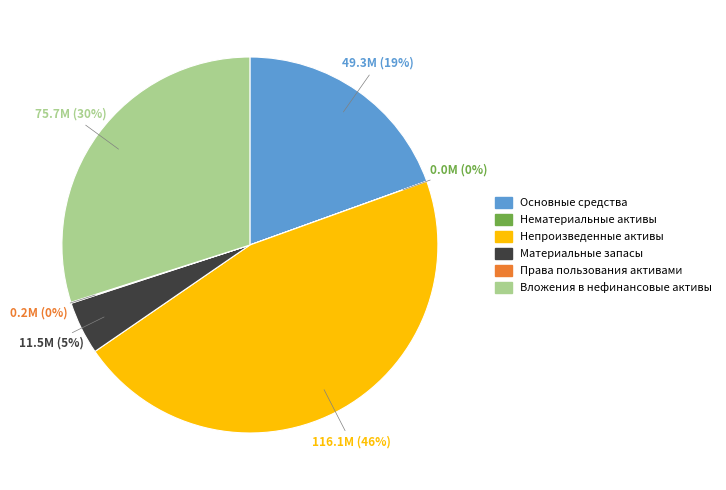

Does any single category account for the majority?

No